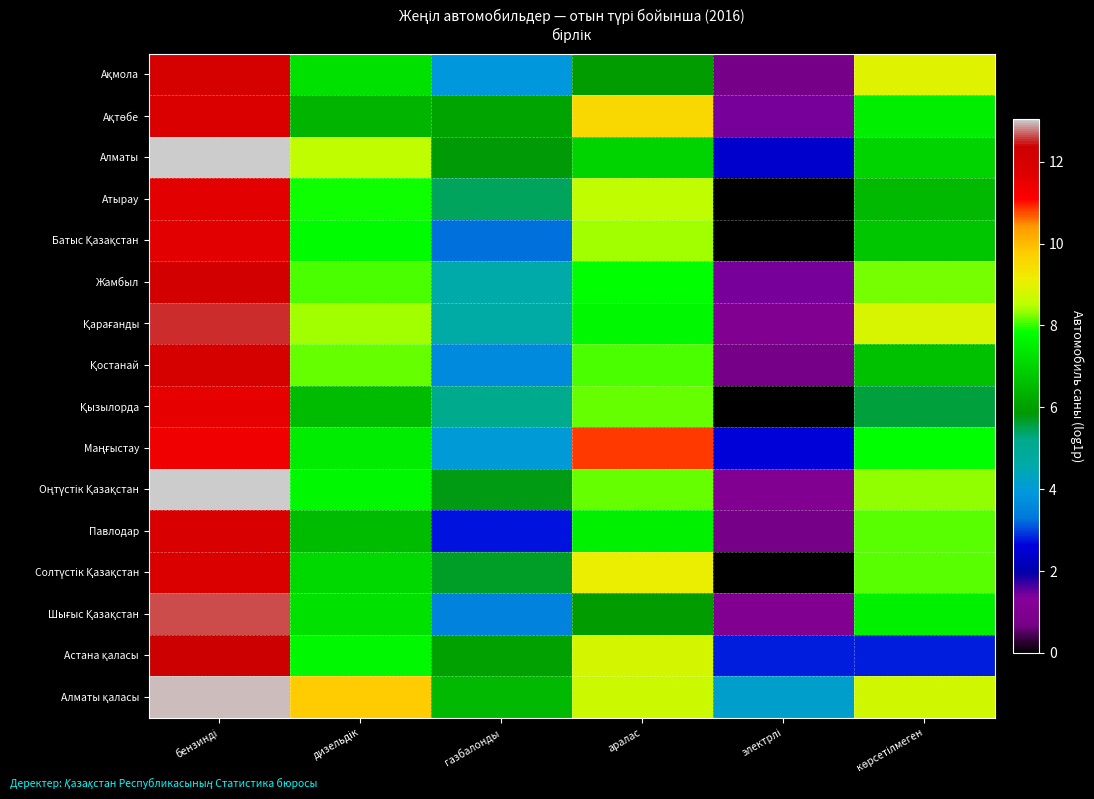

Between электрлі and көрсетілмеген, which is larger?

көрсетілмеген